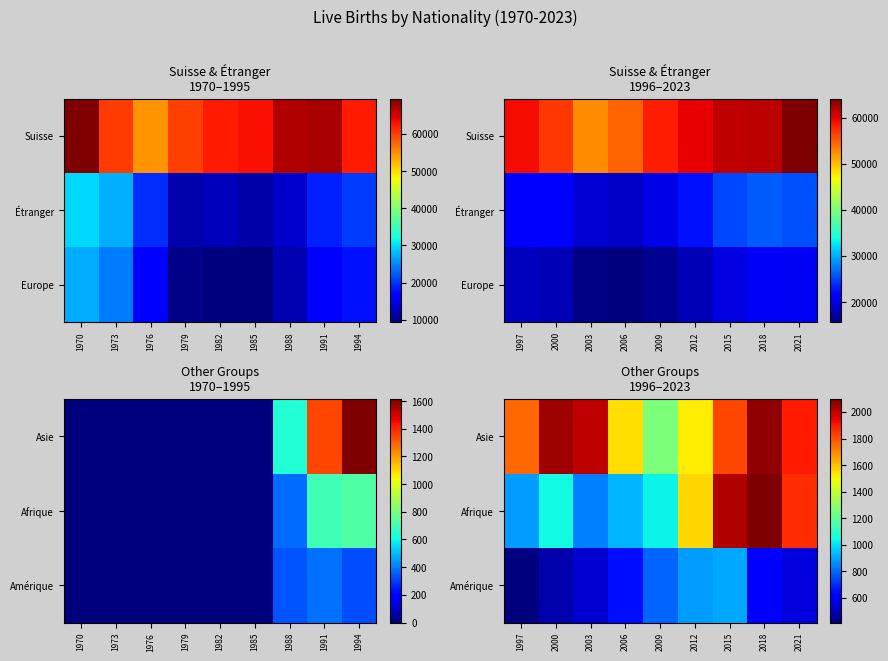

At which label is Amérique closest to 659?

2006